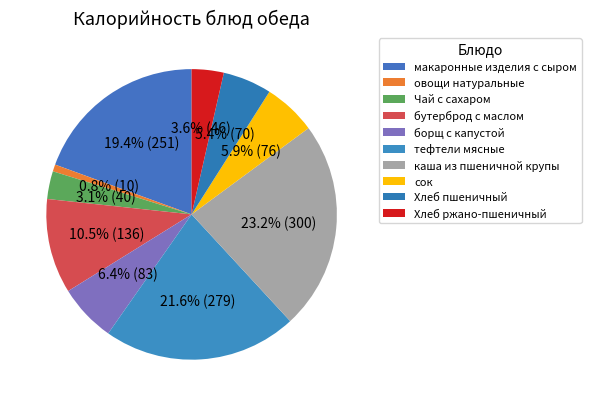

What is the total percentage of борщ с капустой and Хлеб пшеничный?

11.9%